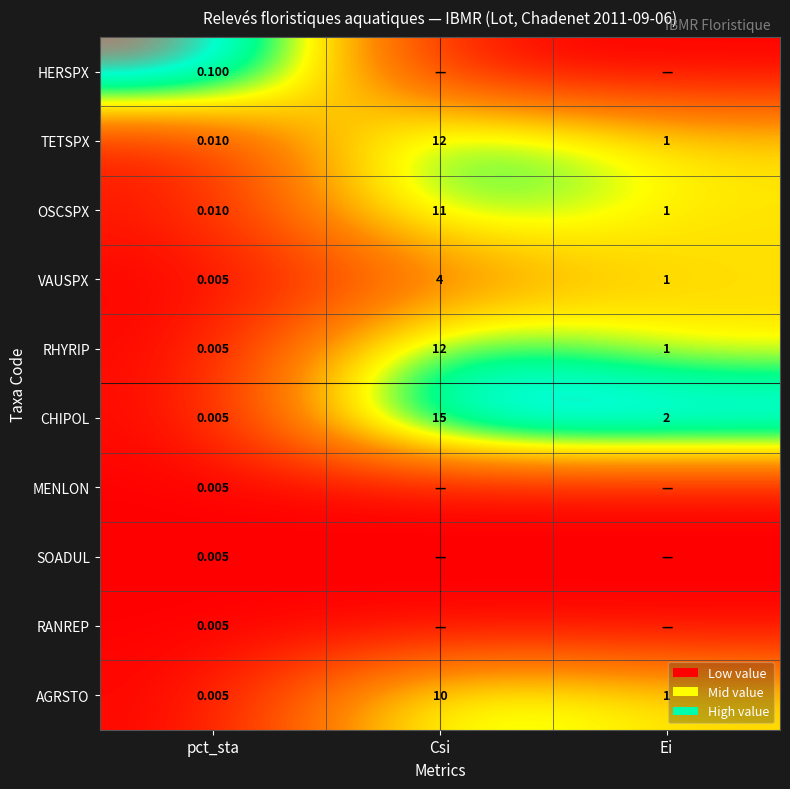

At how many categories does at least one series exceed 0?

3